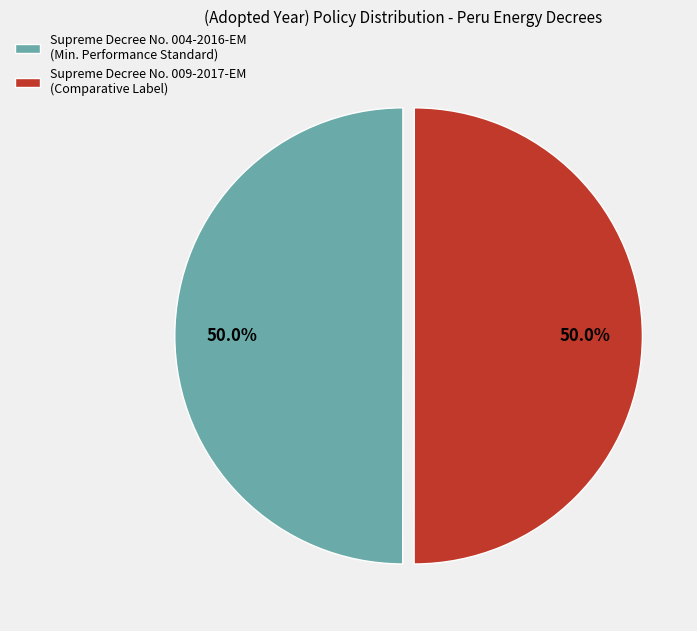

What percentage is the Supreme Decree No. 009-2017-EM slice, to the nearest percent?

50%